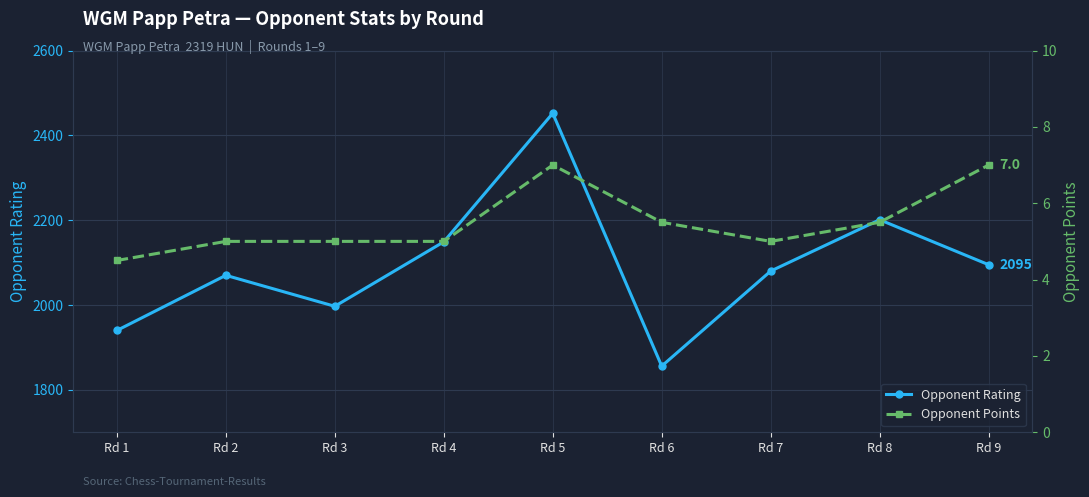

What is the greatest value displayed?

2452.0